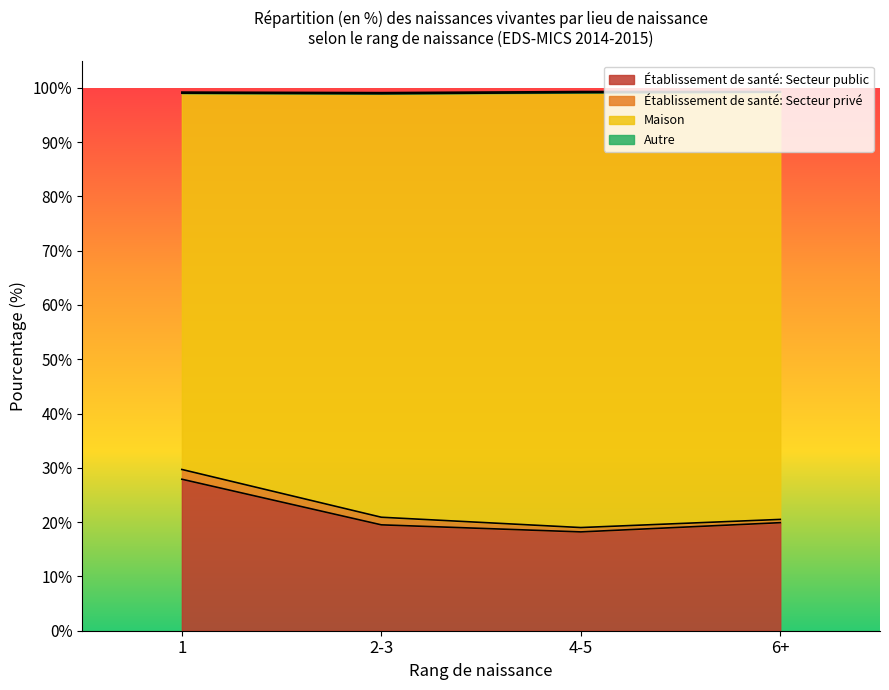

True or false: Établissement de santé: Secteur public and Maison cross at least once.

False